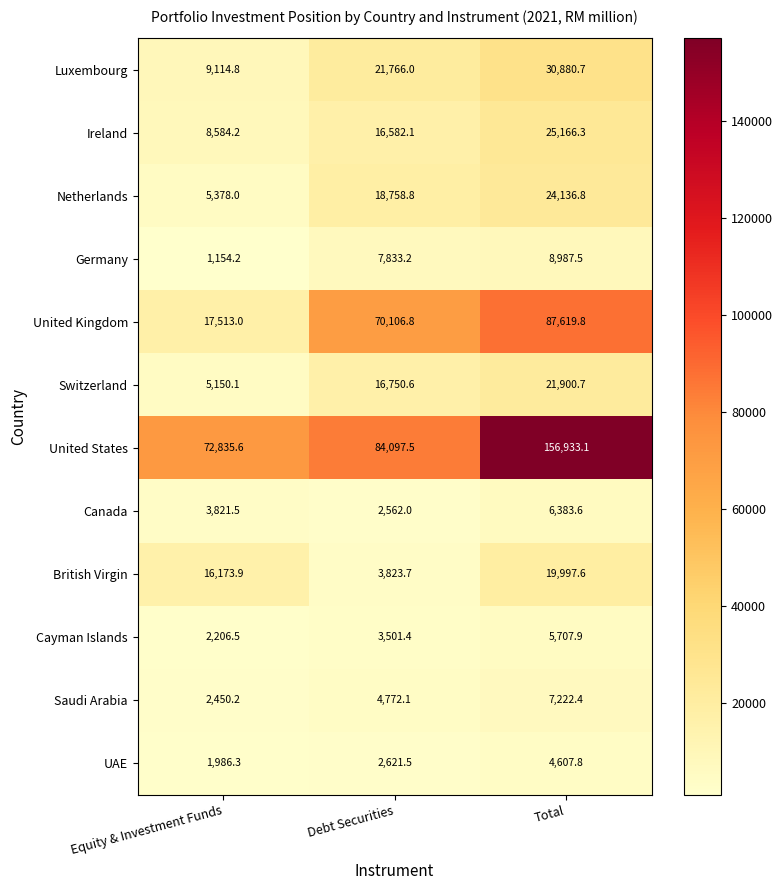

At which category does the chart reach its peak across all series?

Total